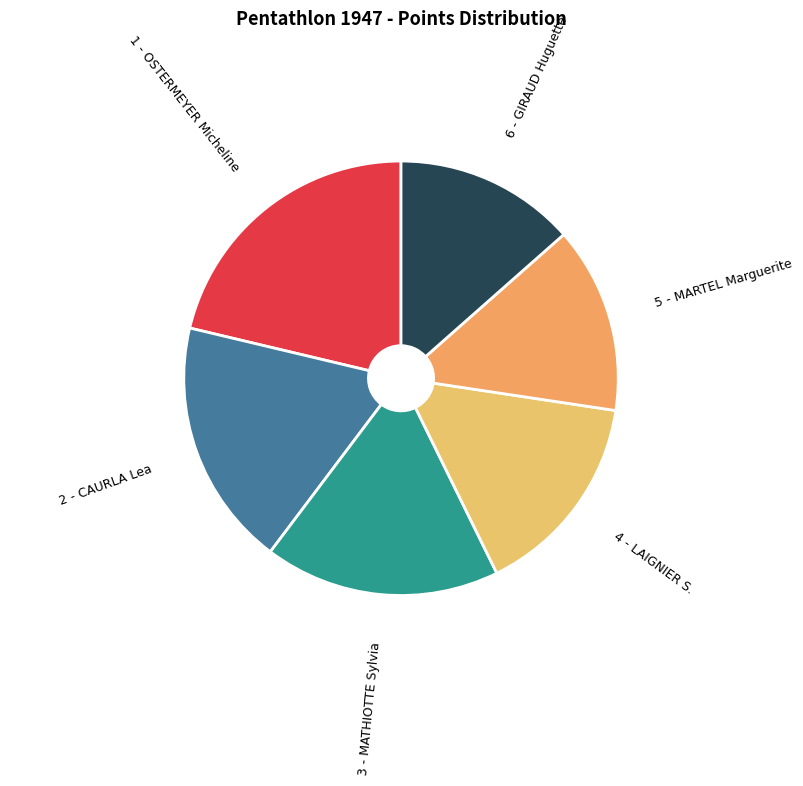

What is the ratio of the value at 6 - GIRAUD Huguette to the value at 4 - LAIGNIER S.?

0.9